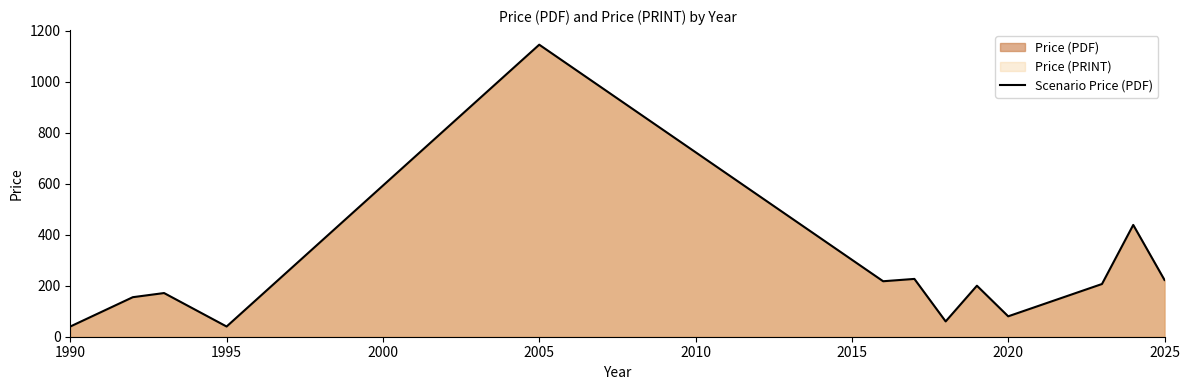

How many points are lower than both their immediate neighbors (excluding endpoints)?

4